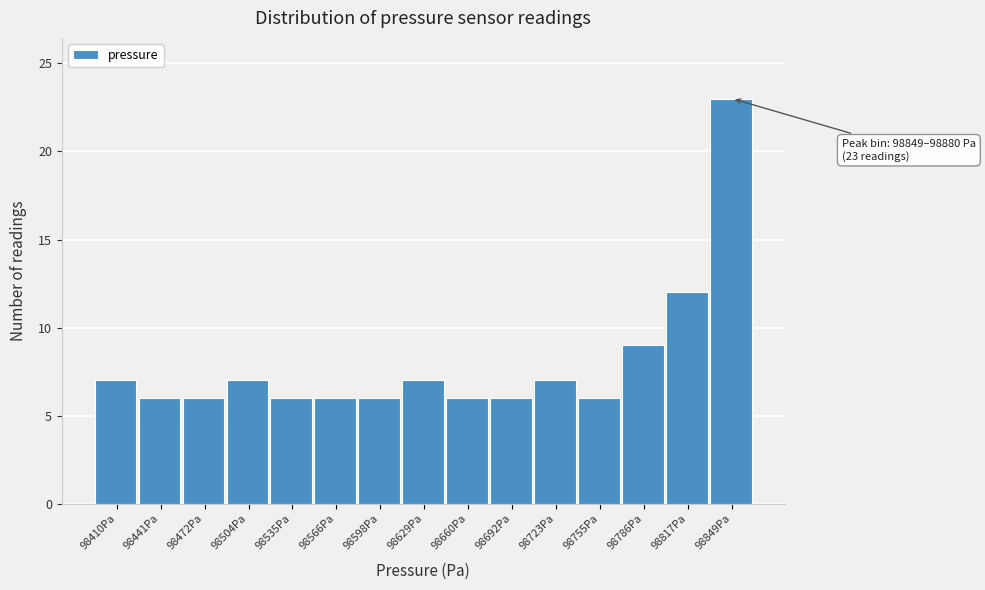

Reading left to right, transcribe all the data shown in this chart.

98410Pa=7	98441Pa=6	98472Pa=6	98504Pa=7	98535Pa=6	98566Pa=6	98598Pa=6	98629Pa=7	98660Pa=6	98692Pa=6	98723Pa=7	98755Pa=6	98786Pa=9	98817Pa=12	98849Pa=23